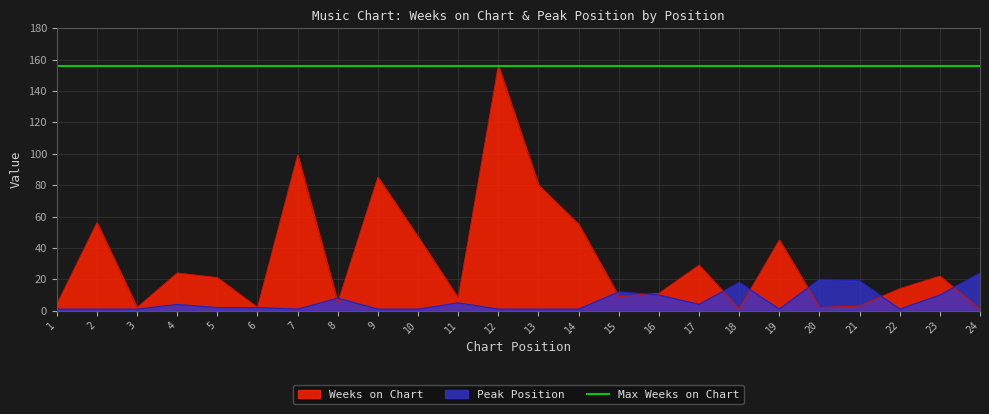

How many data points in Weeks on Chart are above 21?

11